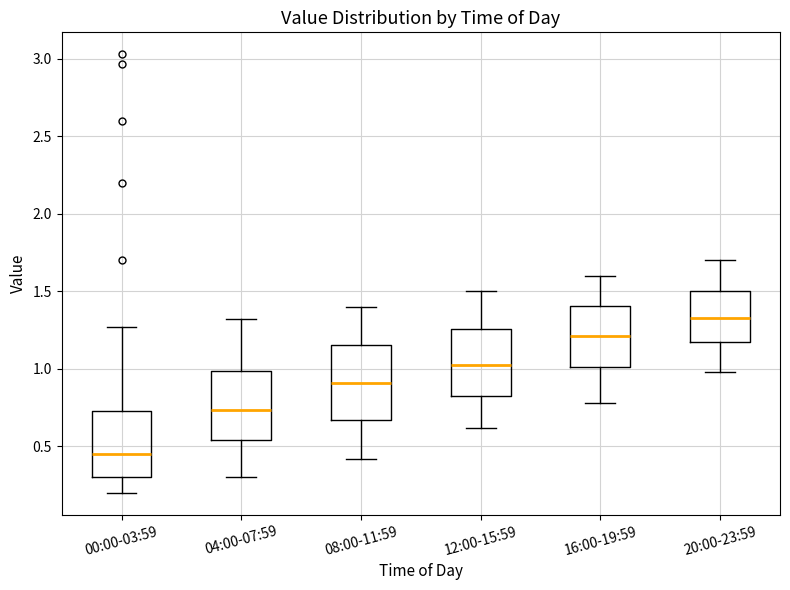

Reading left to right, transcribe this box plot: for each box, give where its median line is, the range the box spans, and where its two whiskers end, as read against the y-axis. The values are not printed on the chart, so give them approximately, as read against the axis.

00:00-03:59: median 0.45, box 0.30 to 0.75, whiskers 0.20 to 1.25
04:00-07:59: median 0.75, box 0.55 to 1.00, whiskers 0.30 to 1.30
08:00-11:59: median 0.90, box 0.65 to 1.15, whiskers 0.40 to 1.40
12:00-15:59: median 1.05, box 0.85 to 1.25, whiskers 0.60 to 1.50
16:00-19:59: median 1.20, box 1.00 to 1.40, whiskers 0.80 to 1.60
20:00-23:59: median 1.35, box 1.15 to 1.50, whiskers 1.00 to 1.70